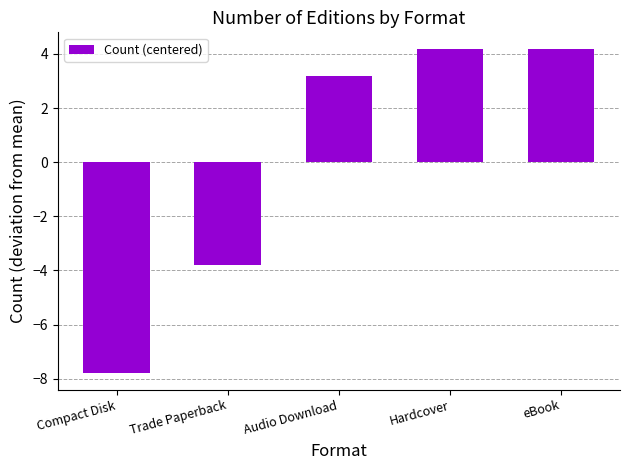

Which category has the lowest value across all series?

Compact Disk